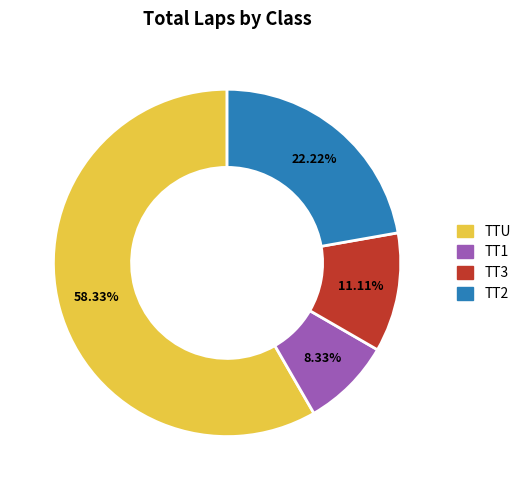

Is there a majority slice in this chart?

Yes